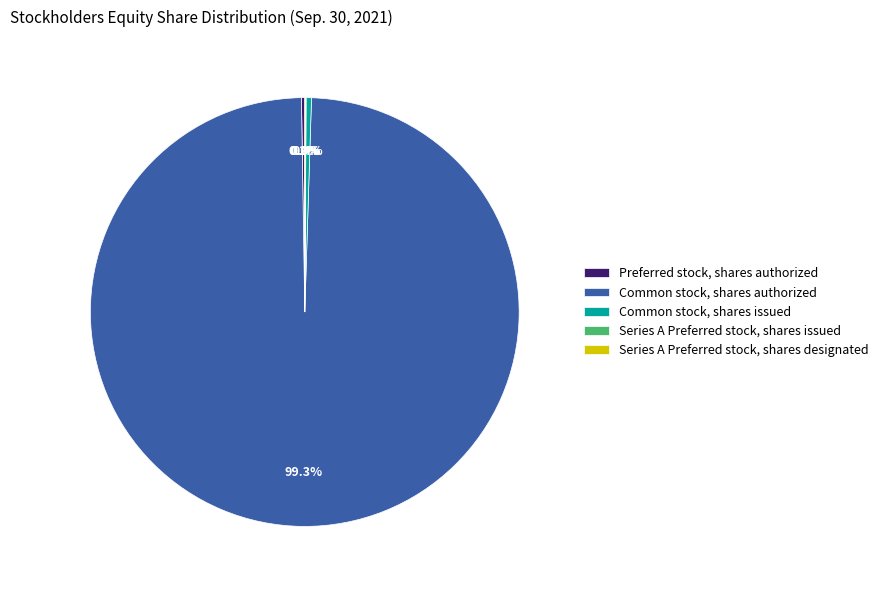

Combined, do Common stock, shares authorized and Common stock, shares issued account for over 50%?

Yes